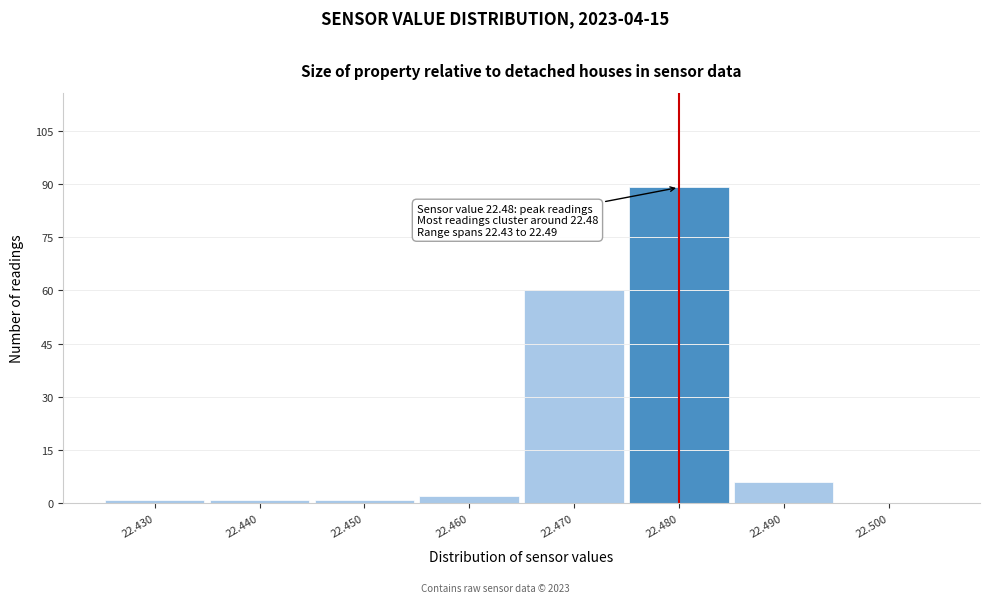

Which range on the x-axis has the tallest bar?

22.475 to 22.485